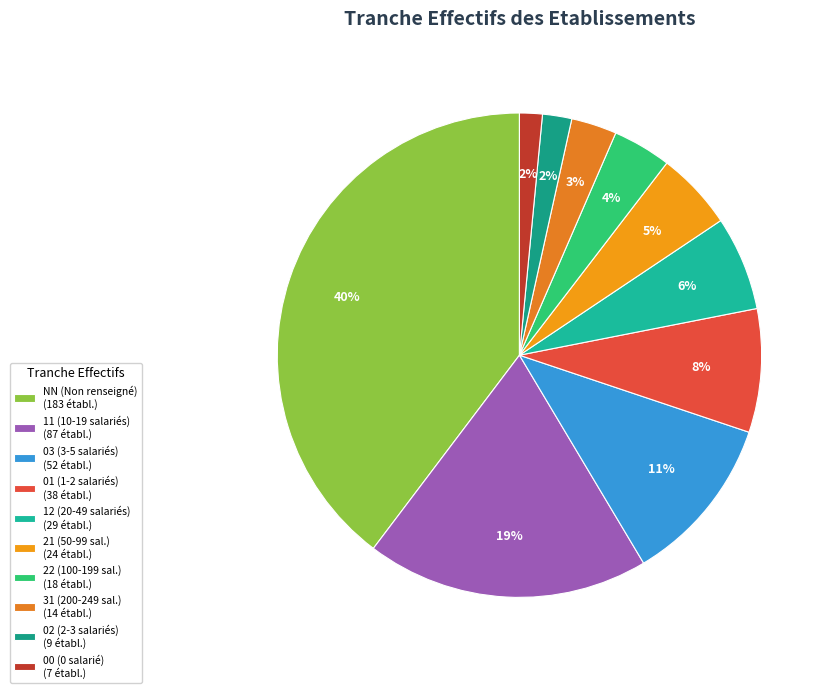

What is the smallest slice in the pie chart?

00